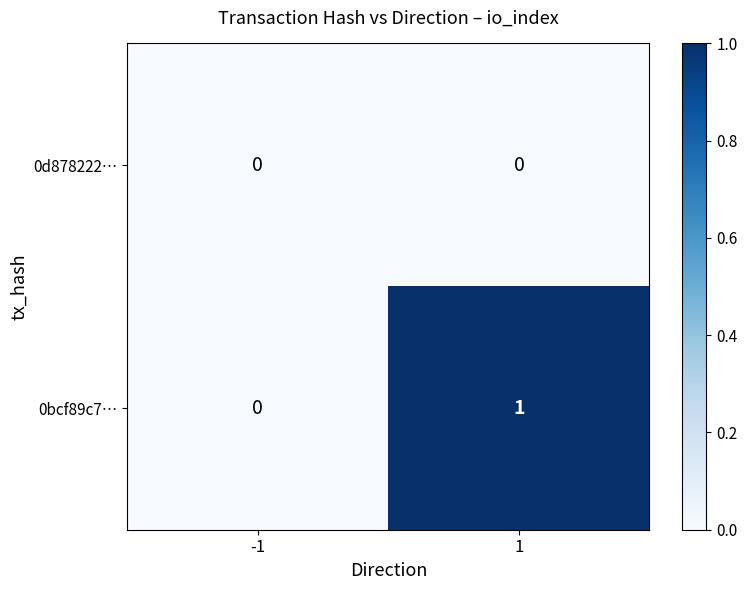

The value of 0bcf89c7… at 1 is 0. True or false?

False